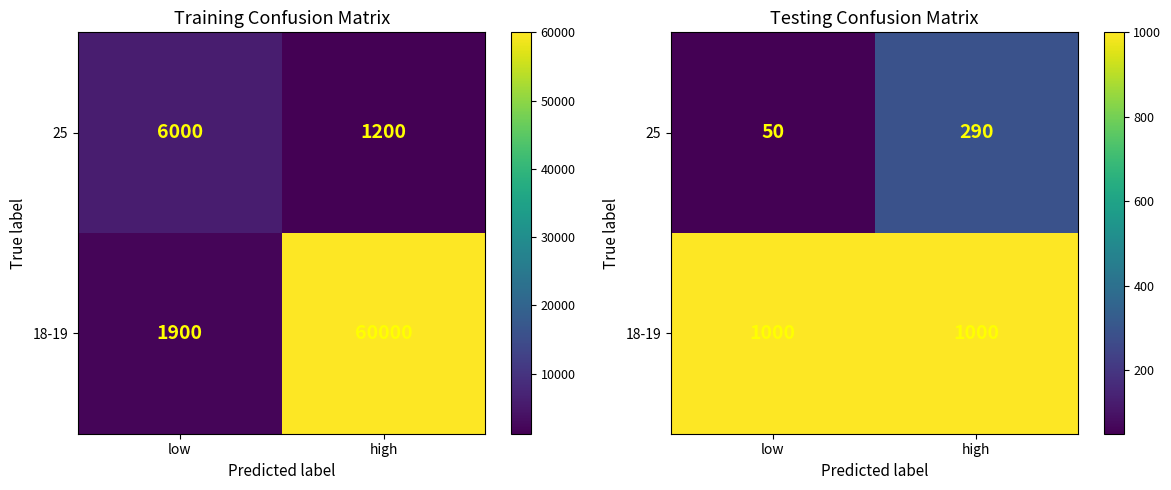

What is the spread (max minus min) of values at high?

710